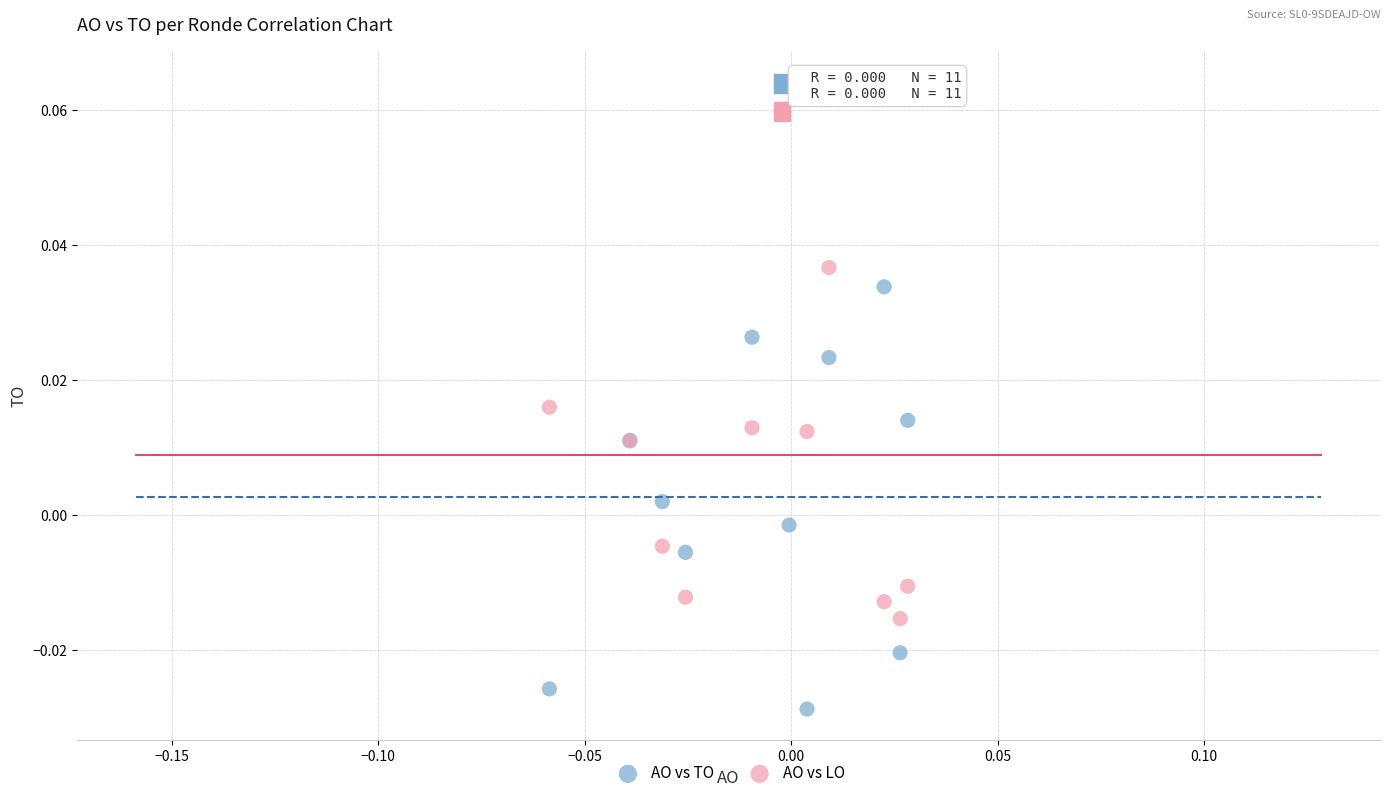

Which series reaches the minimum Y coordinate?

AO vs TO